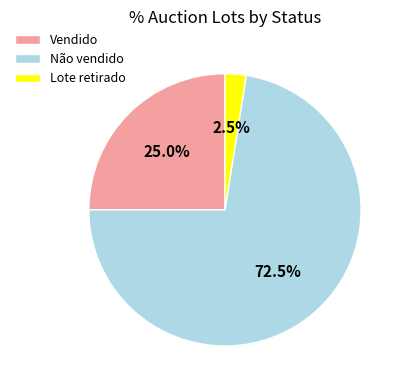

Approximately how many times larger is the value at Vendido compared to Lote retirado?

10.0